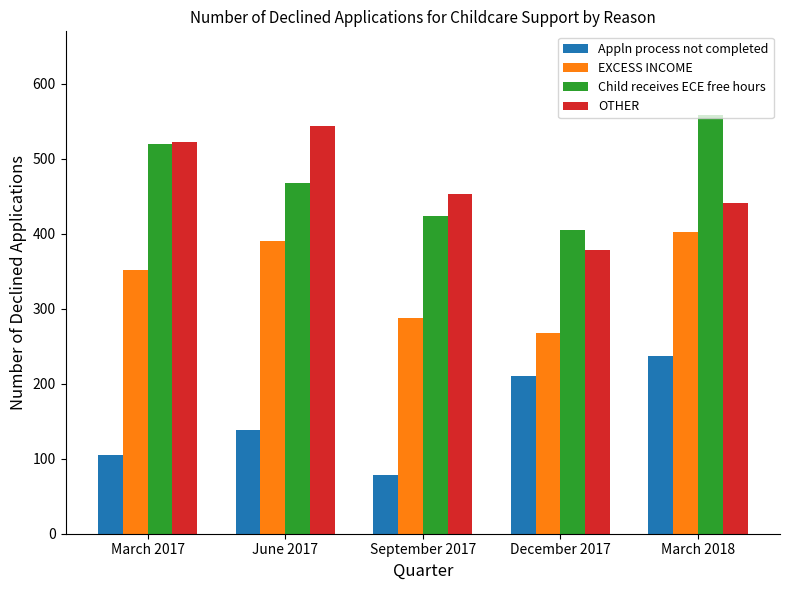

Does the chart contain stacked bars?

No